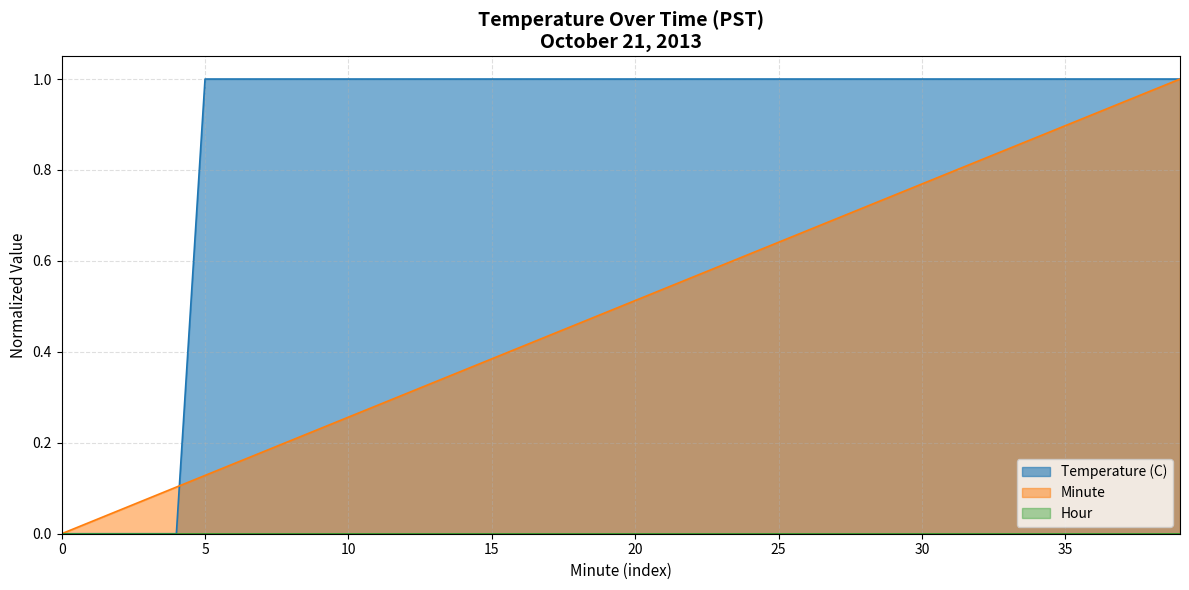

Which series has the largest total across all categories?

Temperature (C)